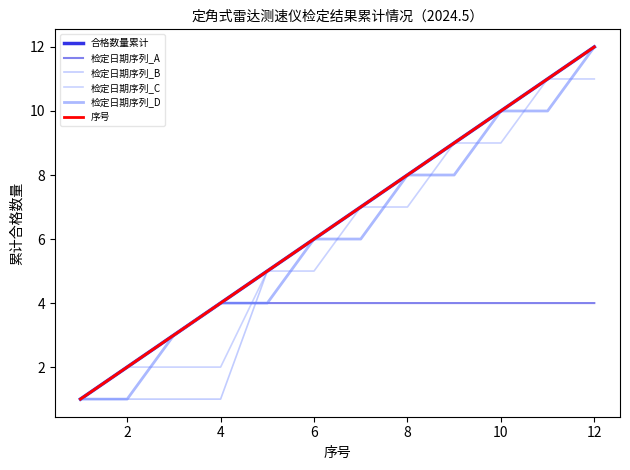

Which series has the largest total across all categories?

合格数量累计